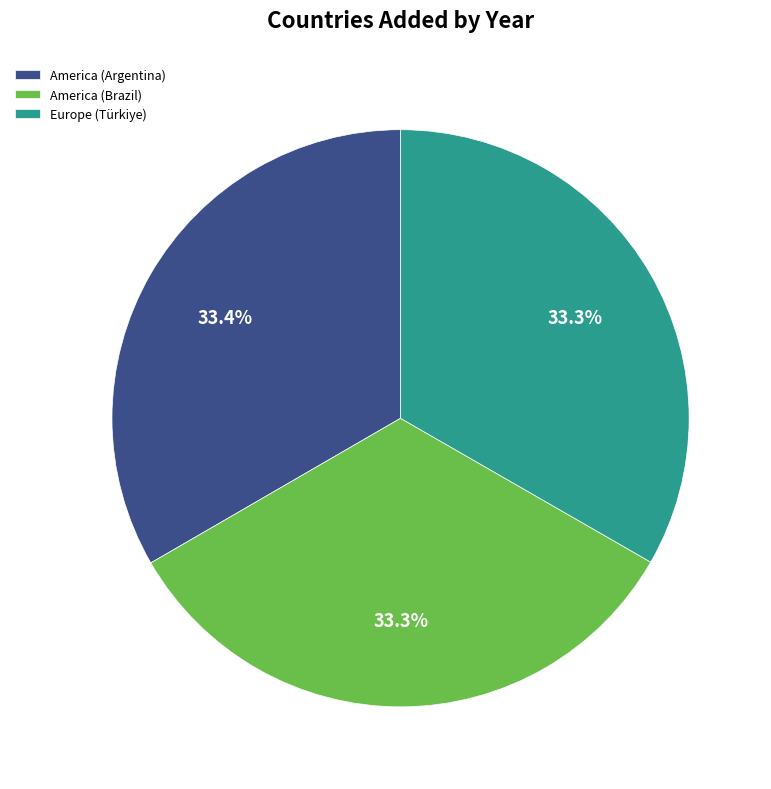

Is there a majority slice in this chart?

No